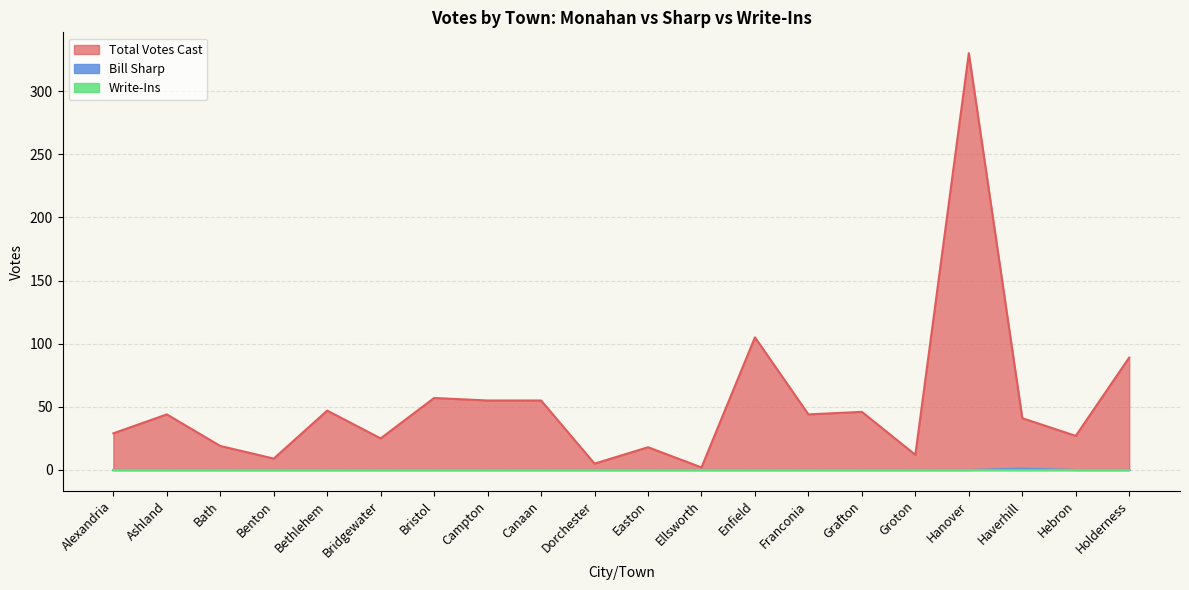

True or false: Bill Sharp and Total Votes Cast intersect in this chart.

False